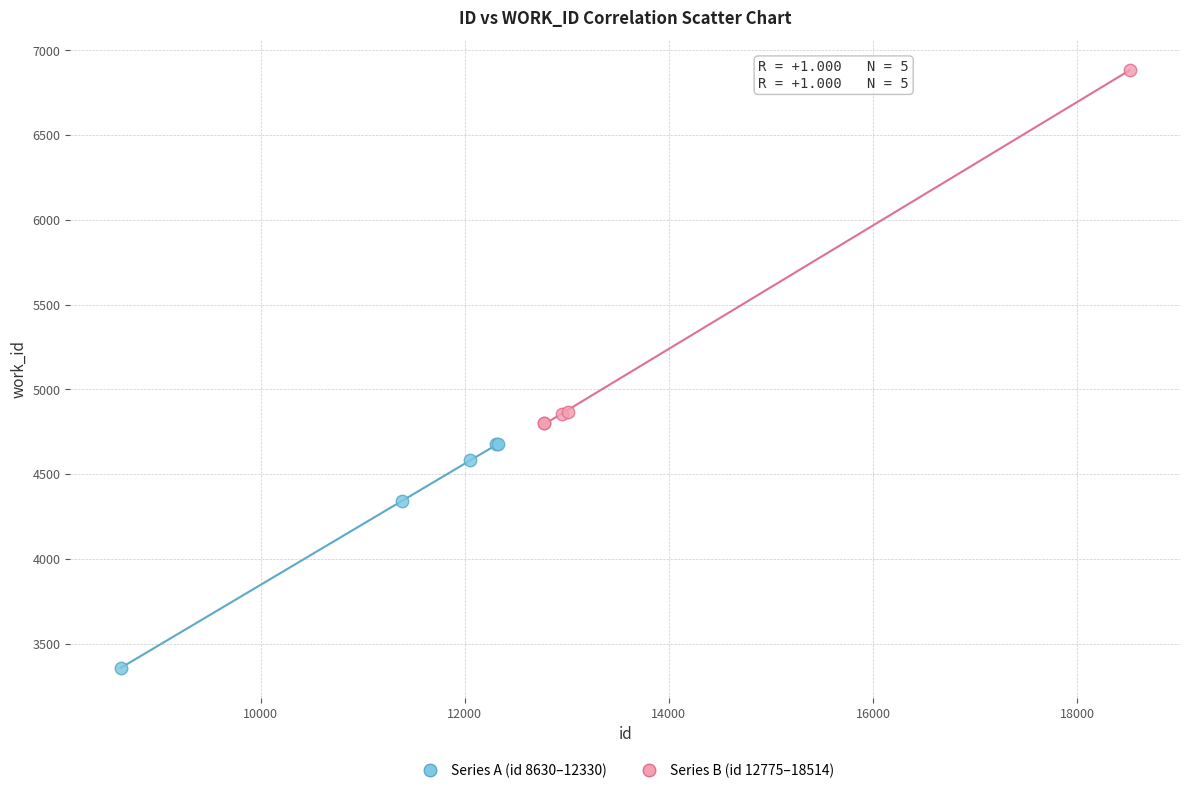

Which series contains the lowest Y value?

Series A (id 8630–12330)